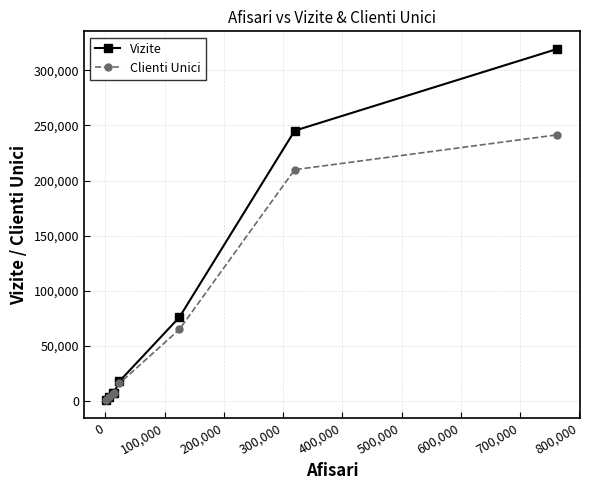

Which series has the largest range (max minus min)?

Vizite